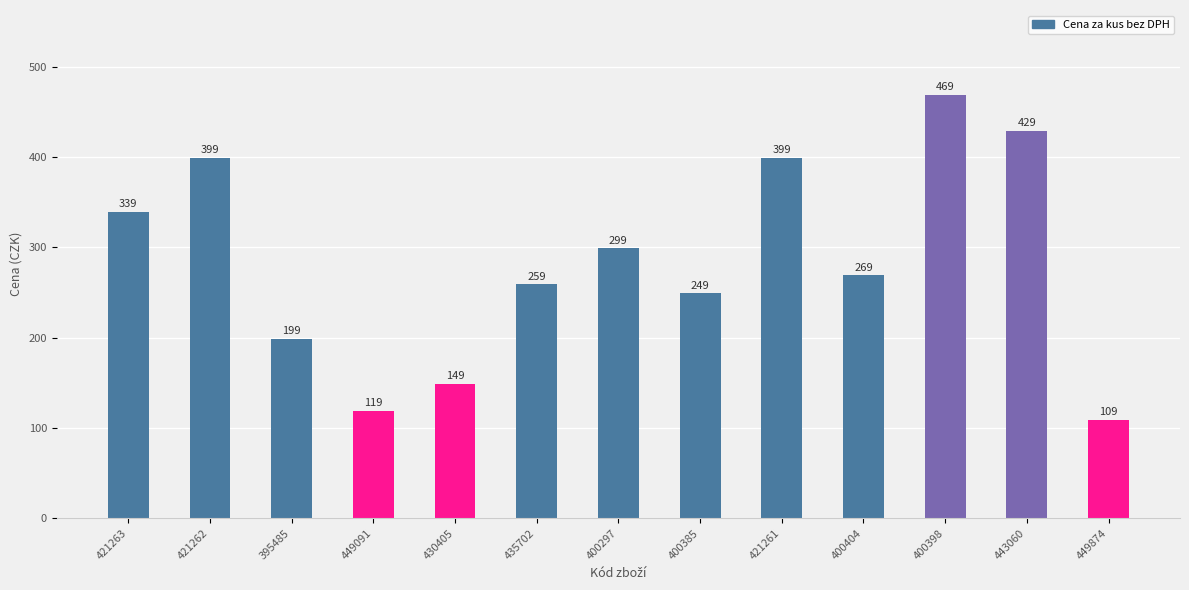

Reading left to right, list all the values displayed in this chart.

339	399	199	119	149	259	299	249	399	269	469	429	109